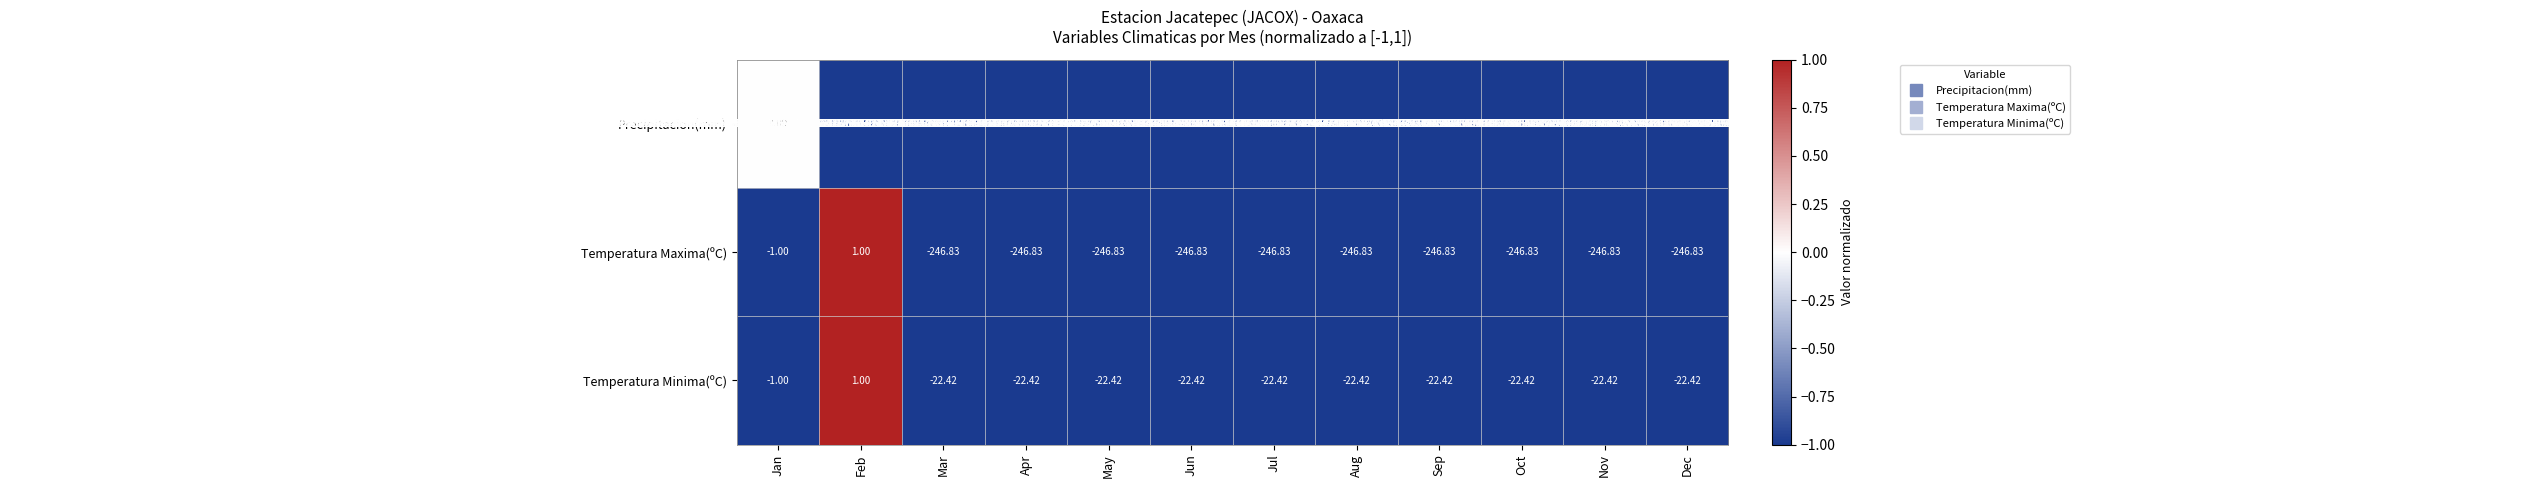

How many data points does each series have?

12